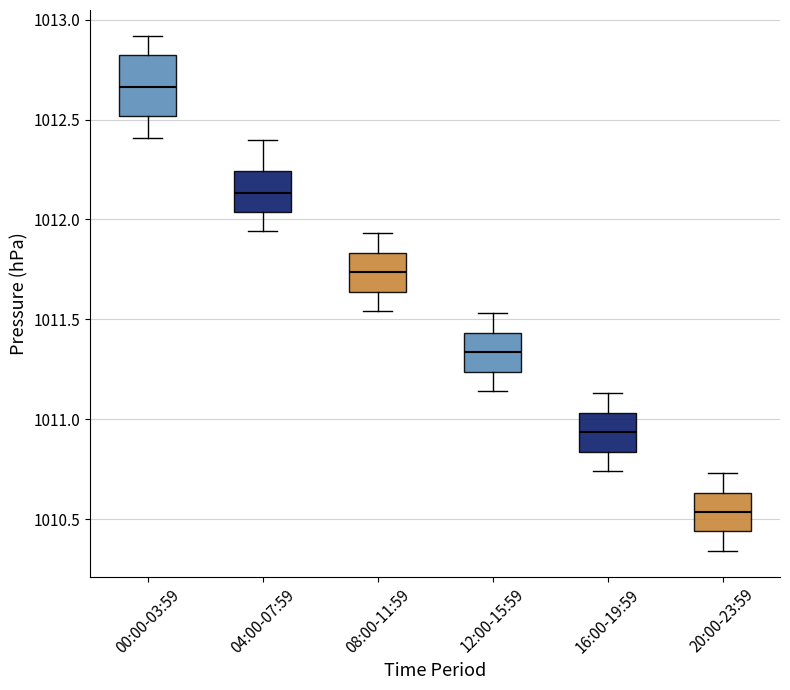

Which box's median line is the lowest?

20:00-23:59